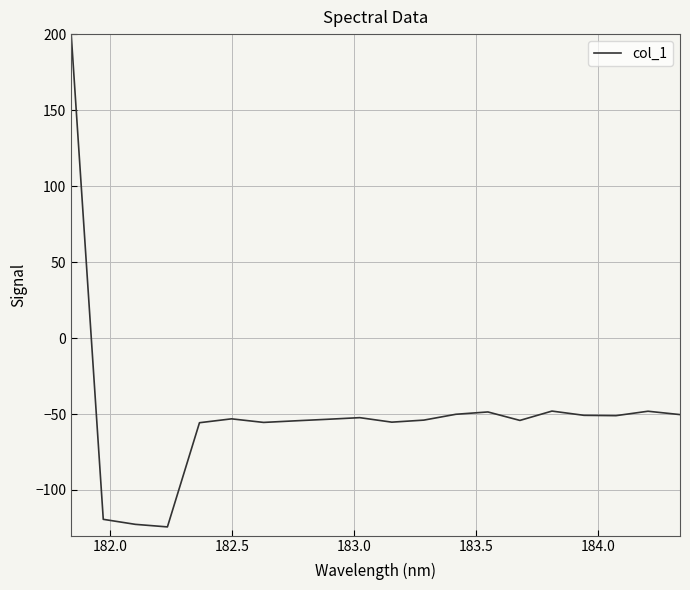

What is the smallest value displayed?

-124.3